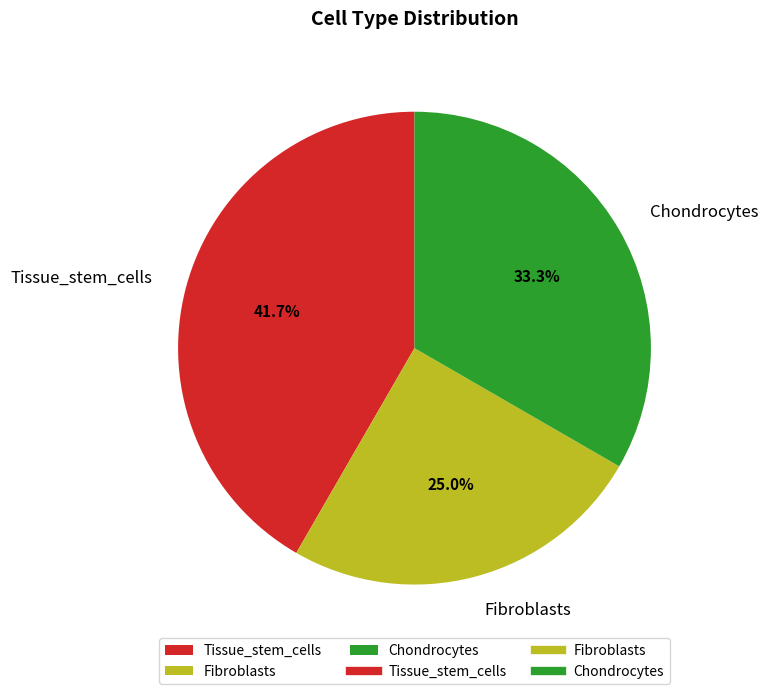

Does any single category account for the majority?

No